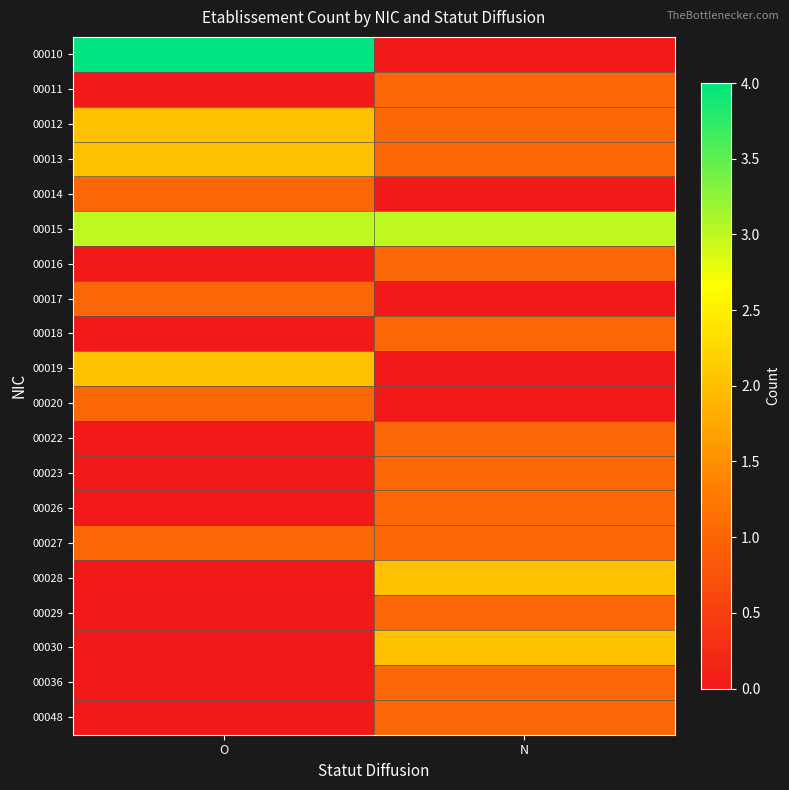

At O, list the series in order from smallest to largest.

00011, 00016, 00018, 00022, 00023, 00026, 00028, 00029, 00030, 00036, 00048, 00014, 00017, 00020, 00027, 00012, 00013, 00019, 00015, 00010